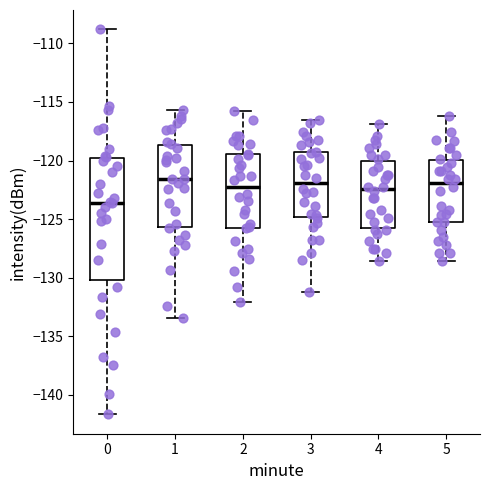

Where does the upper whisker of the box at x = 3 end on the y-axis? The values are not printed on the chart, so give them approximately, as read against the axis.

-116.5